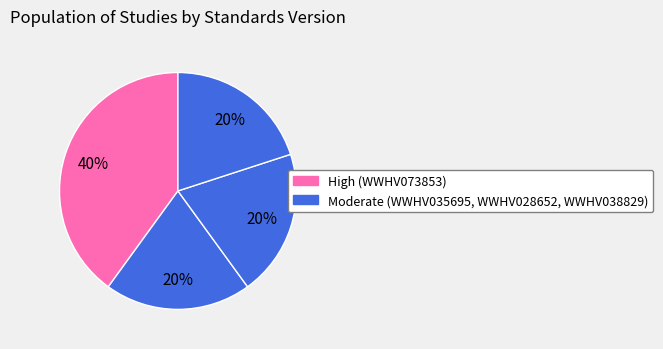

How many slices are in this pie chart?

4